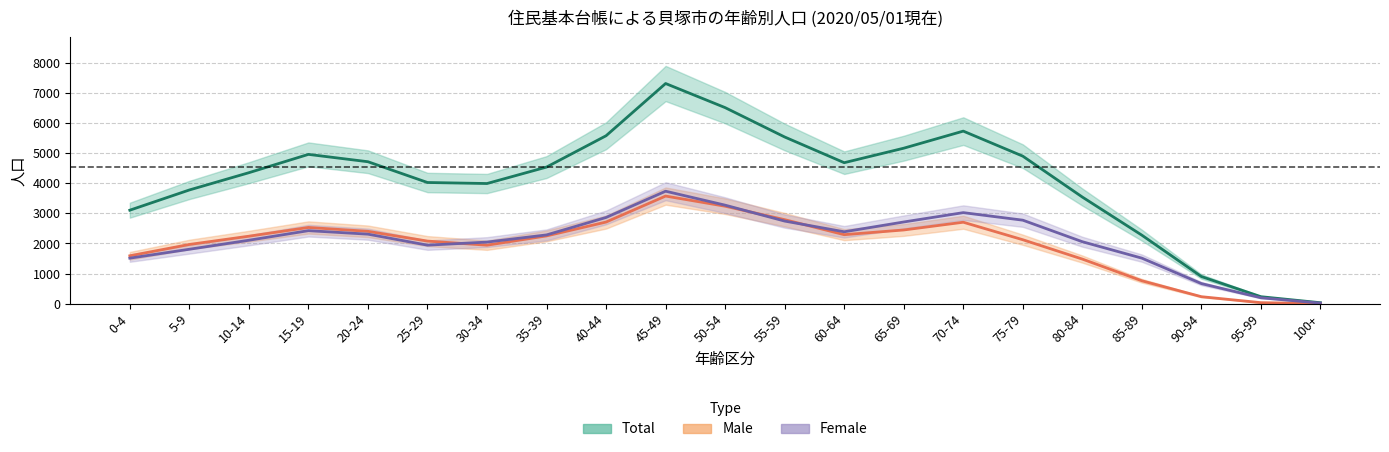

How many data points in Male are above 2241?

10